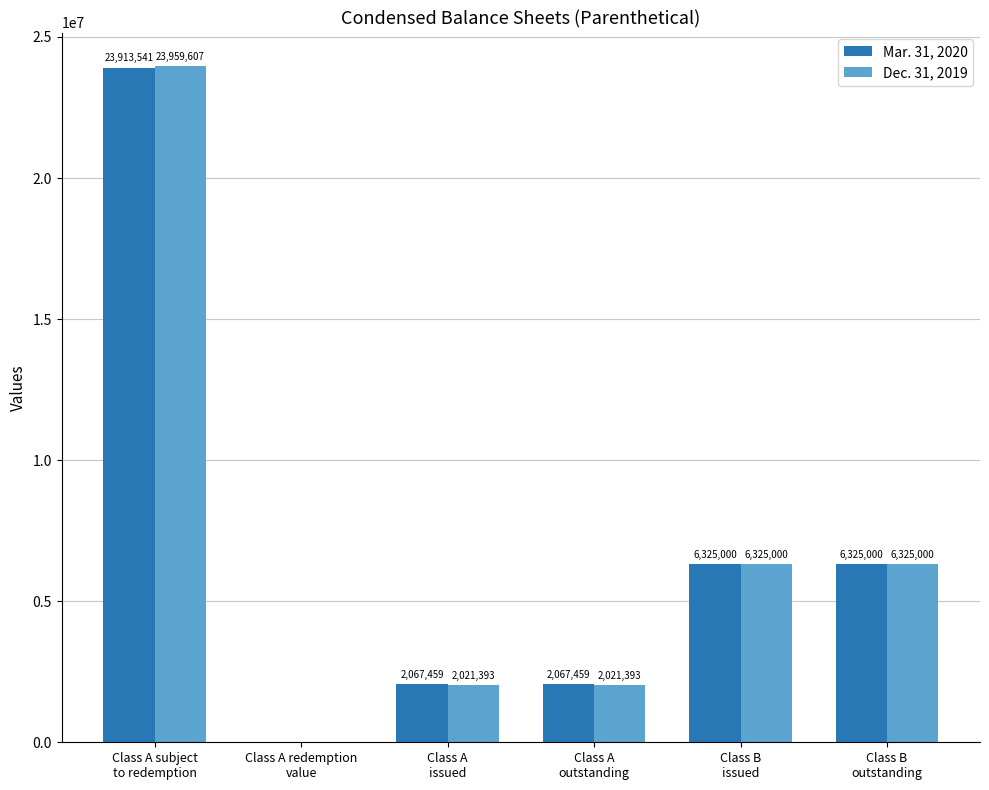

What is the highest value of the Mar. 31, 2020 series?

23913541.0